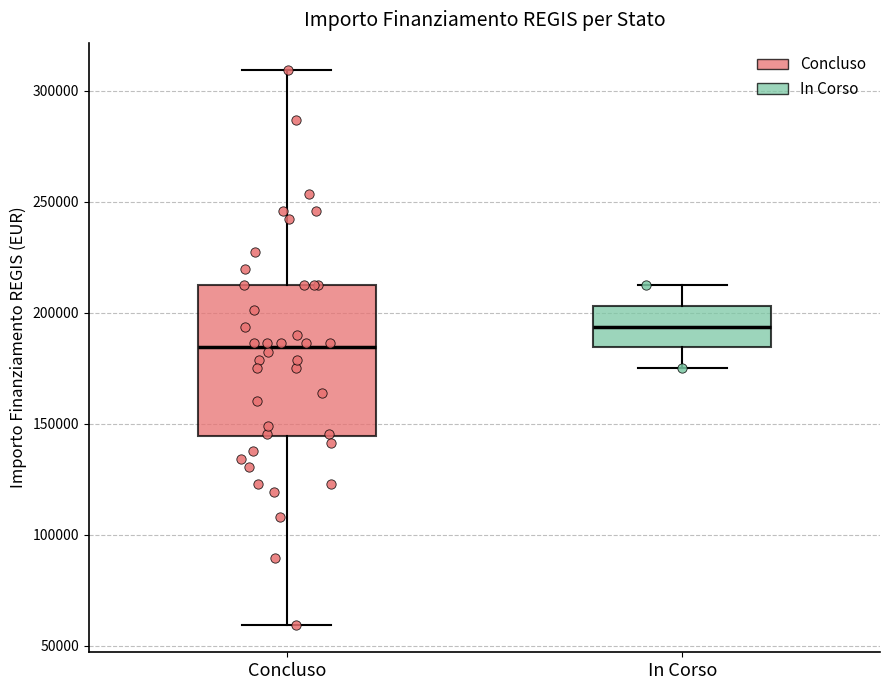

Which box has the highest median line?

In Corso